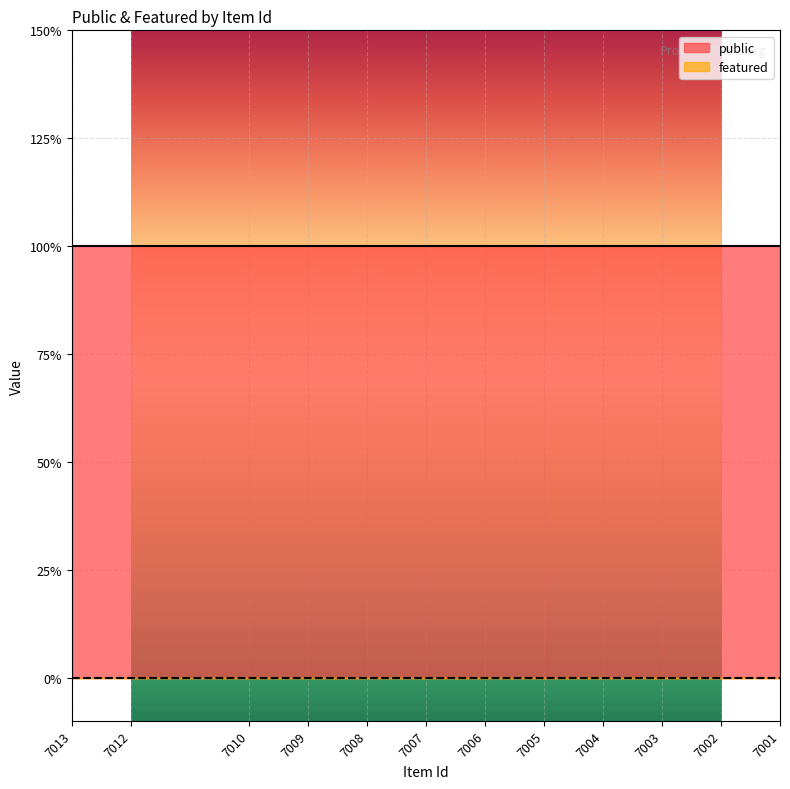

Between 7002 and 7008, which is larger?

7002